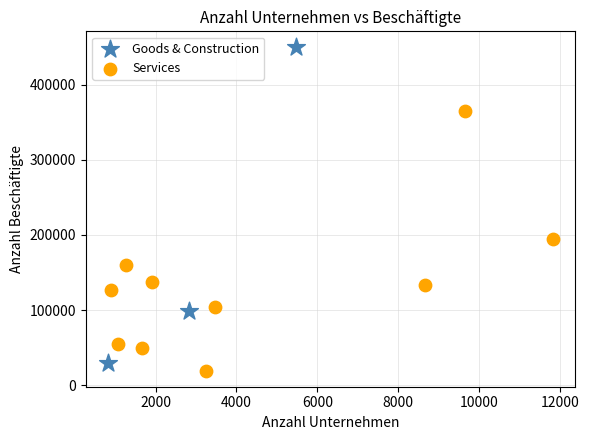

Which series contains the lowest Y value?

Services